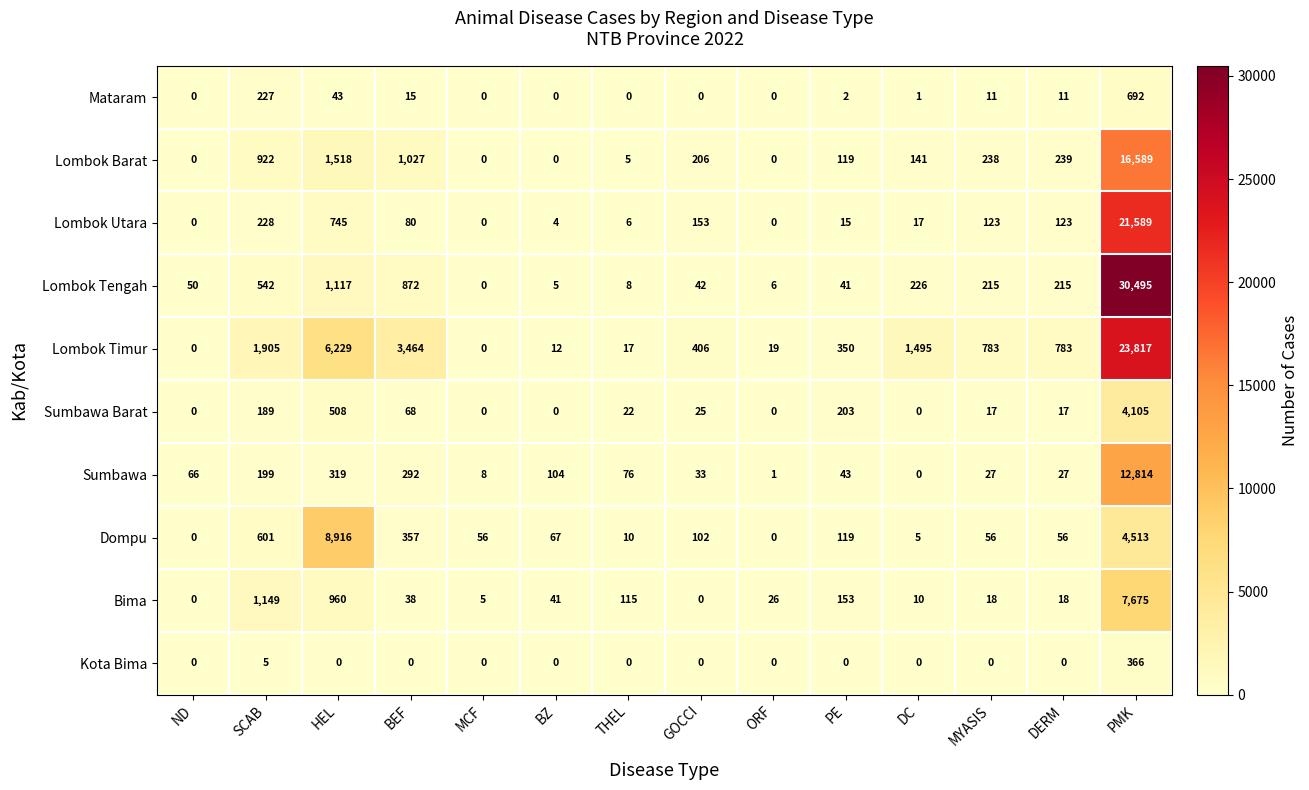

List the series in order of their peak value, highest first.

Lombok Tengah, Lombok Timur, Lombok Utara, Lombok Barat, Sumbawa, Dompu, Bima, Sumbawa Barat, Mataram, Kota Bima